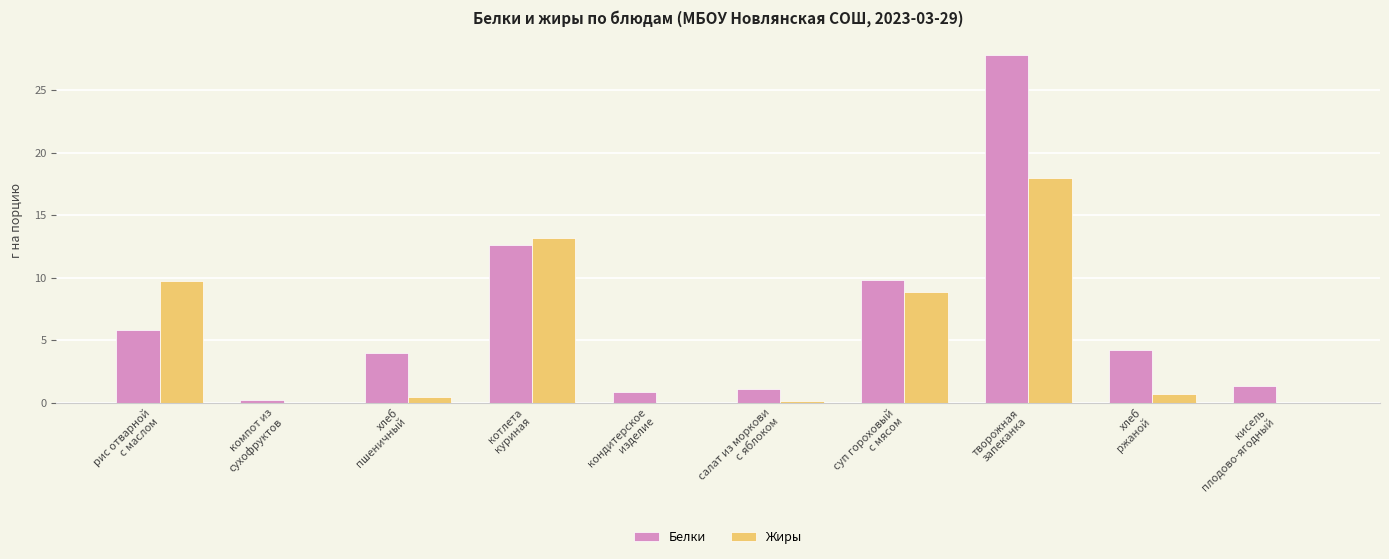

What is the greatest value displayed?

27.8